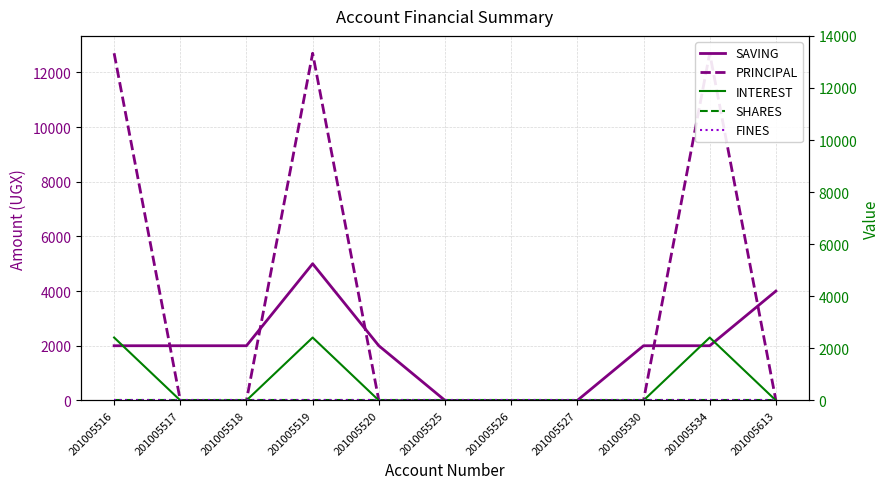

What is the spread (max minus min) of values at 201005530?

2000